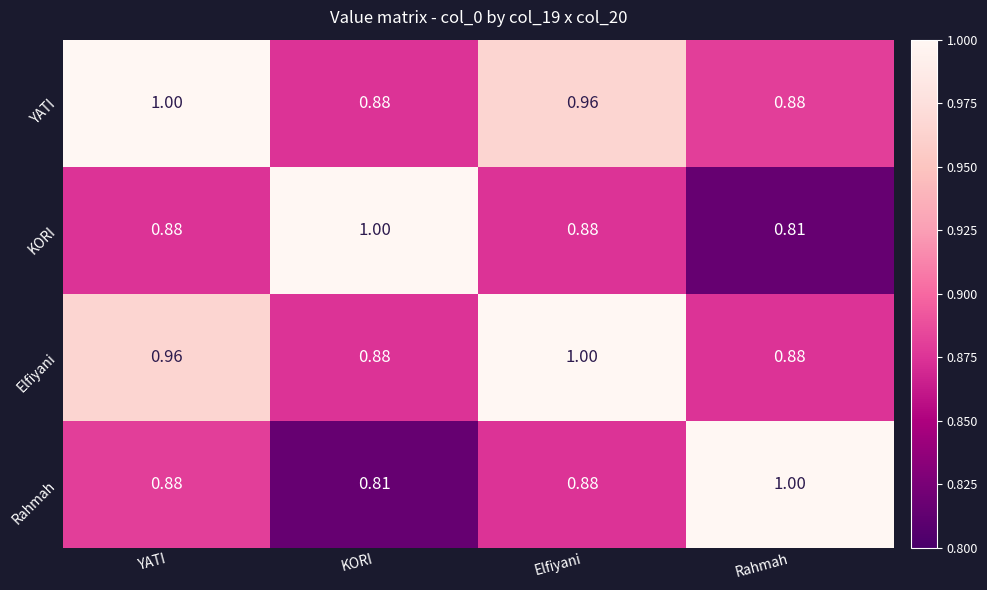

Count the number of categories in the chart.

4